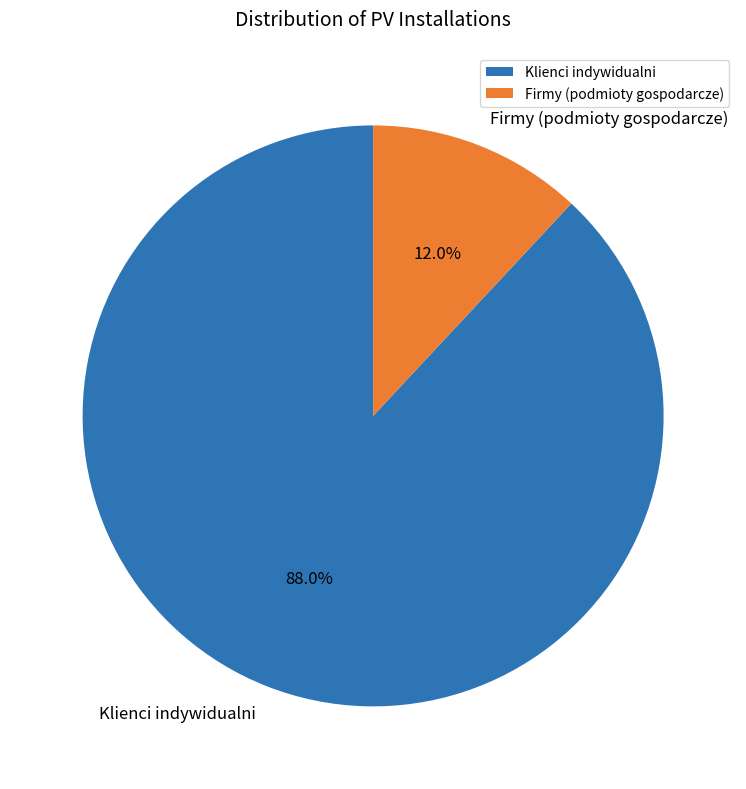

What is the smallest slice in the pie chart?

Firmy (podmioty gospodarcze)